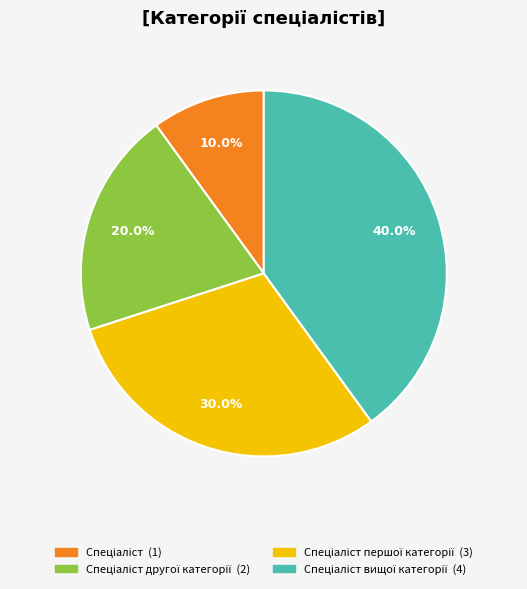

Is there a majority slice in this chart?

No